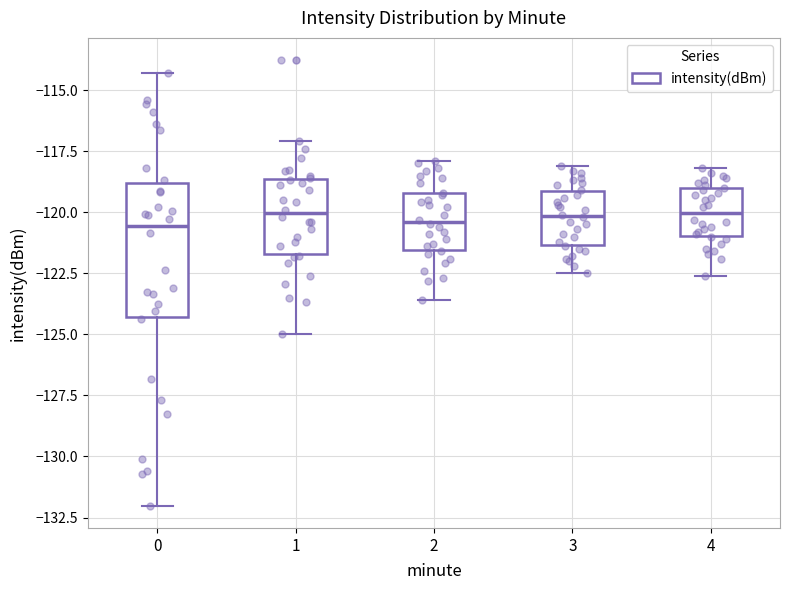

Comparing the boxes themselves (not the whiskers), which one is the tallest?

0